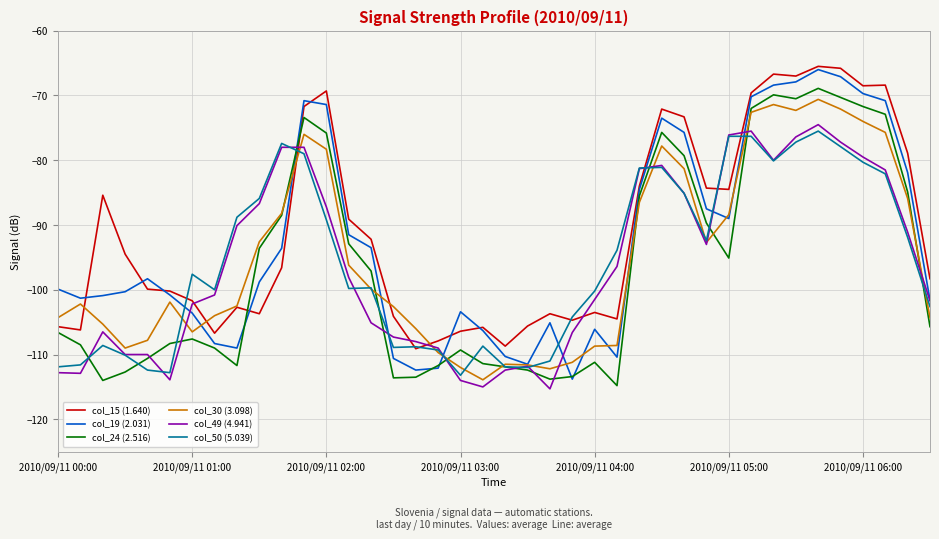

What is the lowest value of the col_19 (2.031) series?

-113.8